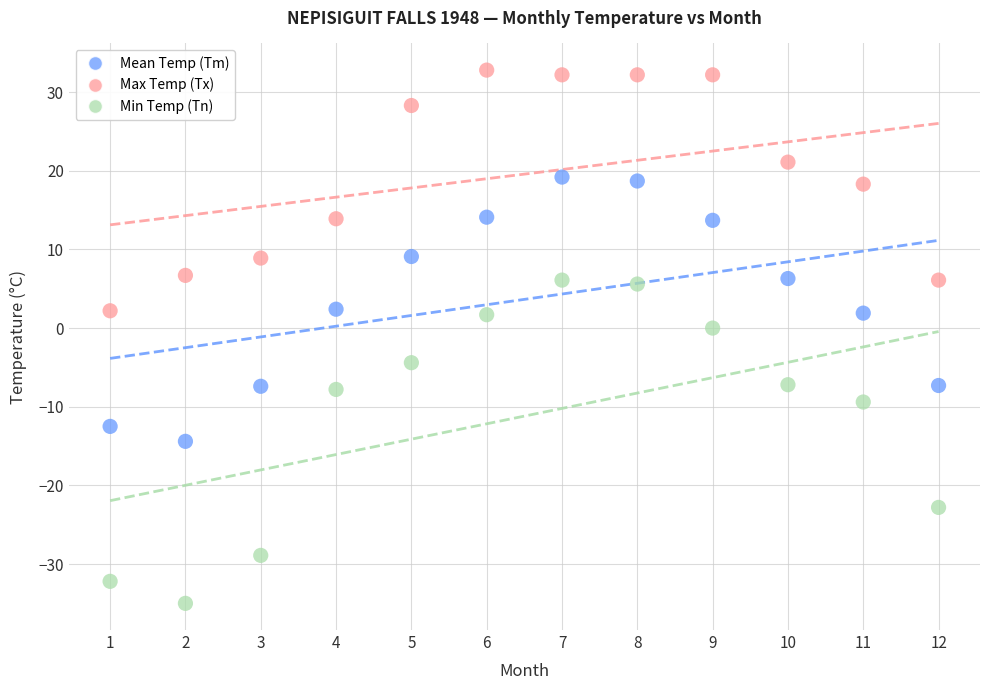

Which series contains the lowest Y value?

Min Temp (Tn)